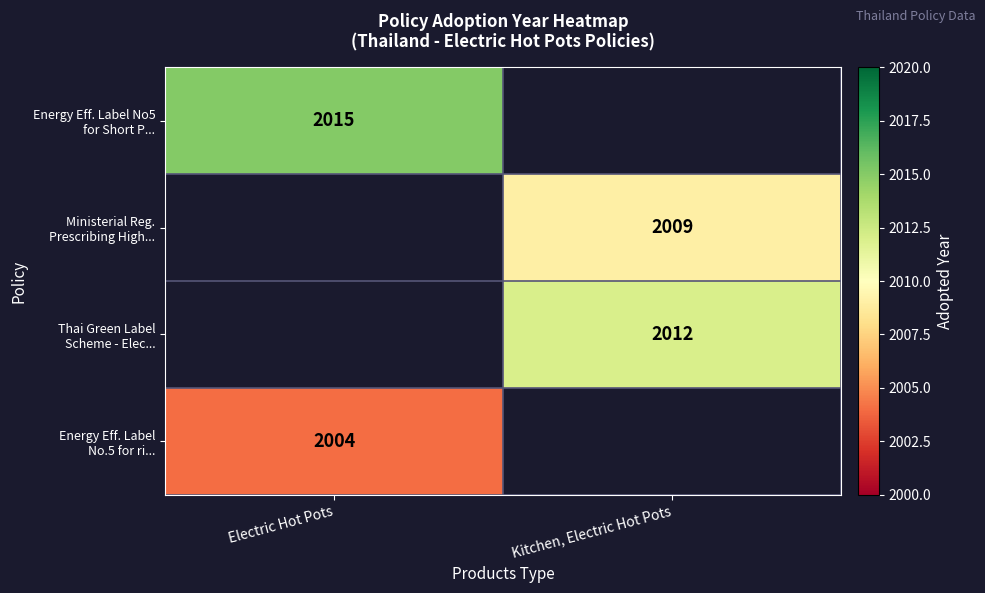

Count the number of categories in the chart.

2